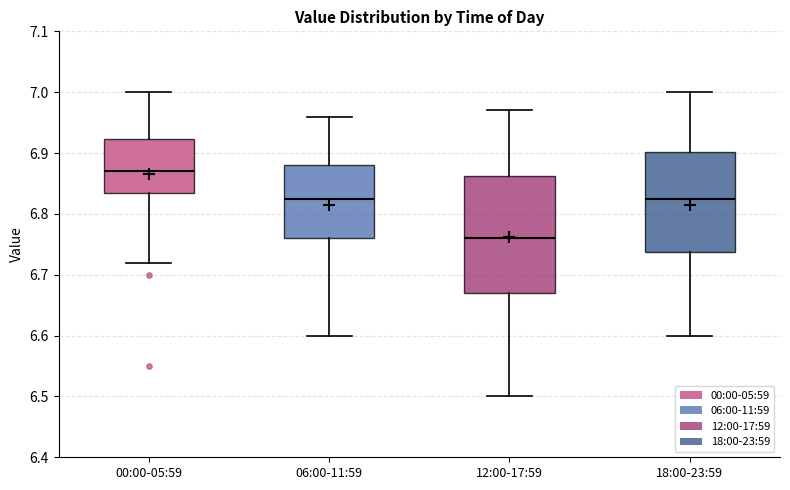

Comparing the boxes themselves (not the whiskers), which one is the tallest?

12:00-17:59